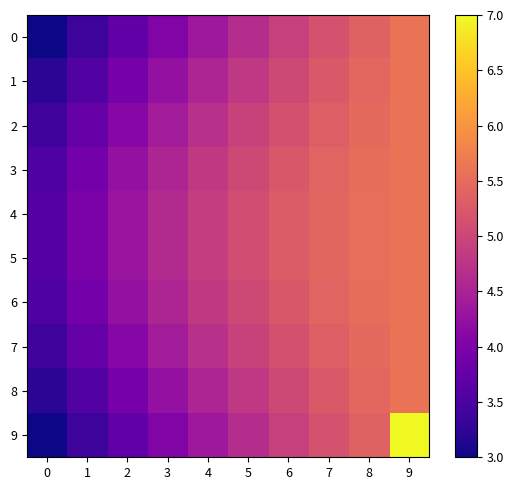

What is the total value across all series at 4?

46.5